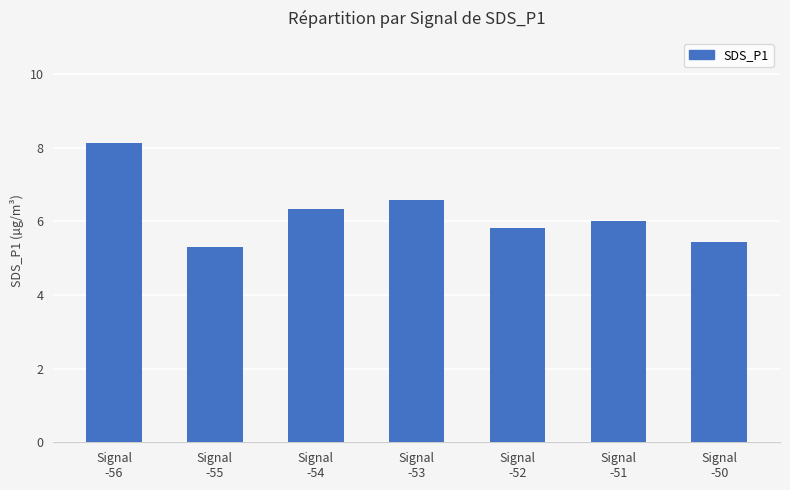

What is the average value?

6.2